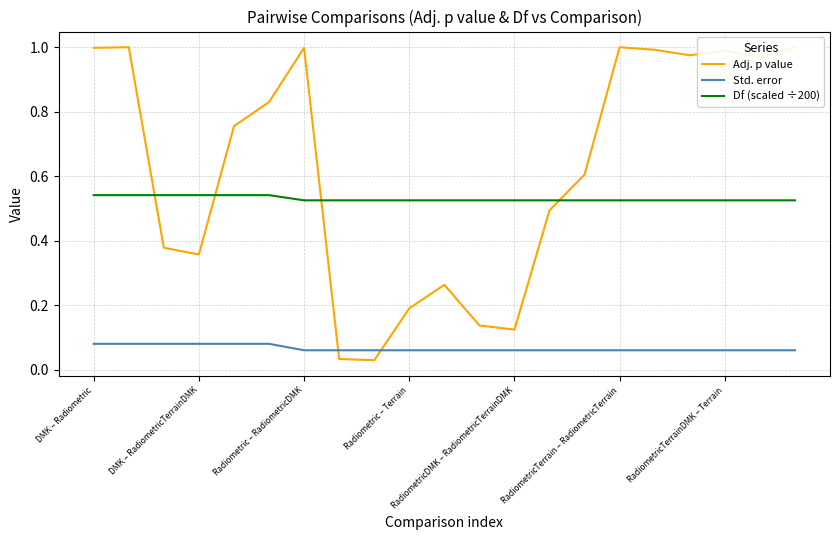

List the series in order of their overall mean, highest first.

Adj. p value, Df (scaled ÷200), Std. error